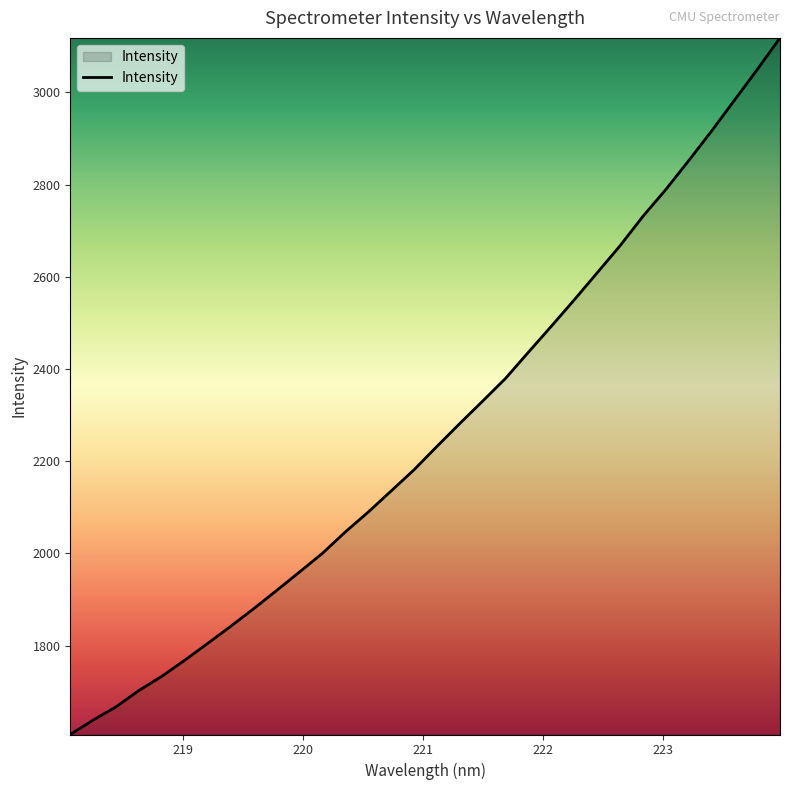

What is the maximum value shown in the chart?

3118.1